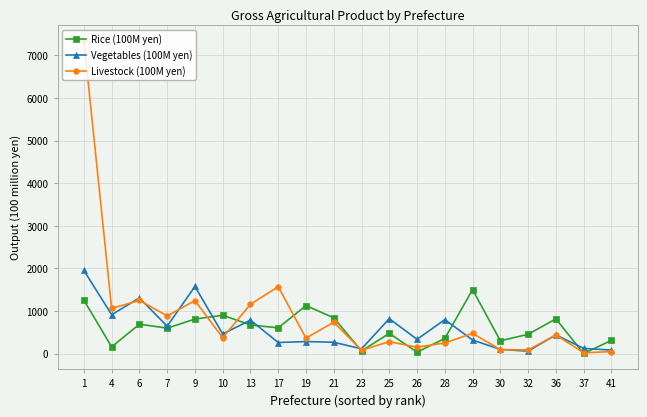

What is the maximum value shown in the chart?

7350